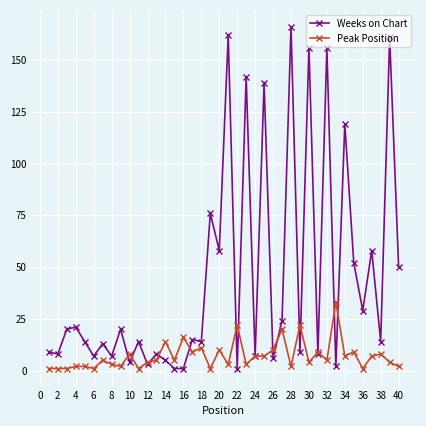

Which series has the widest spread of values?

Weeks on Chart